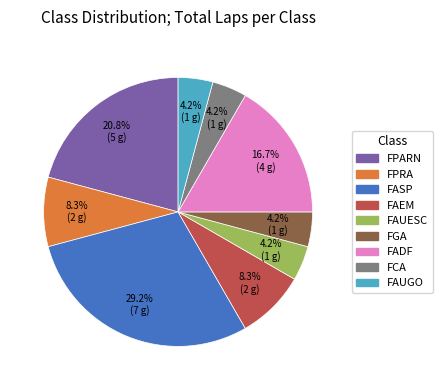

To the nearest percent, what percentage of the pie is FASP?

29%